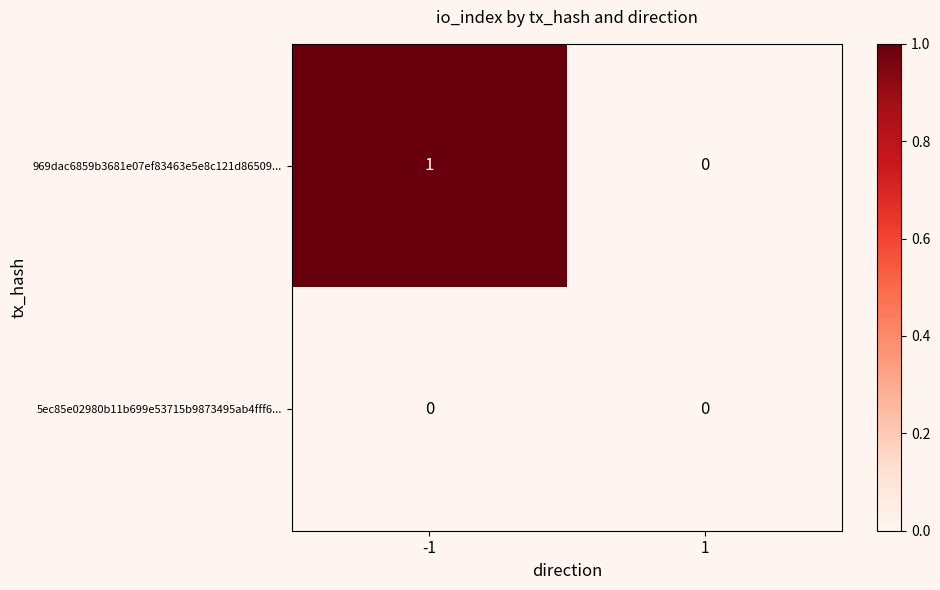

Reading right to left, transcribe all the data shown in this chart.

969dac6859b3681e07ef83463e5e8c121d86509...: 0	1
5ec85e02980b11b699e53715b9873495ab4fff6...: 0	0